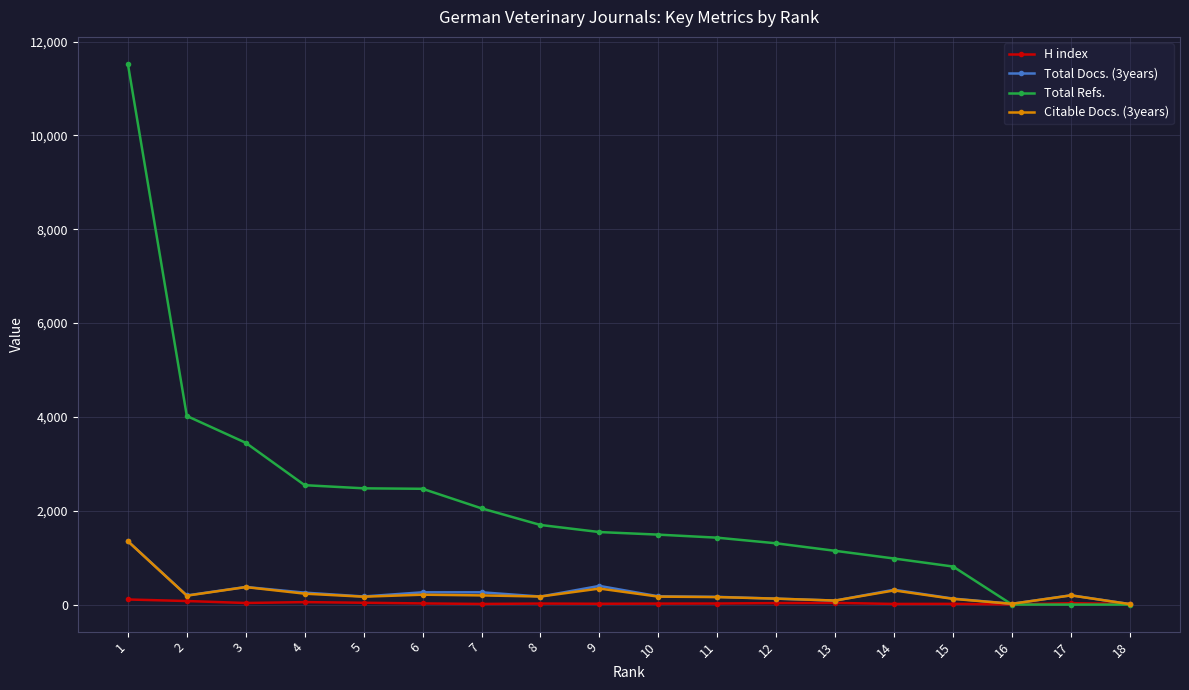

Which series has the largest total across all categories?

Total Refs.